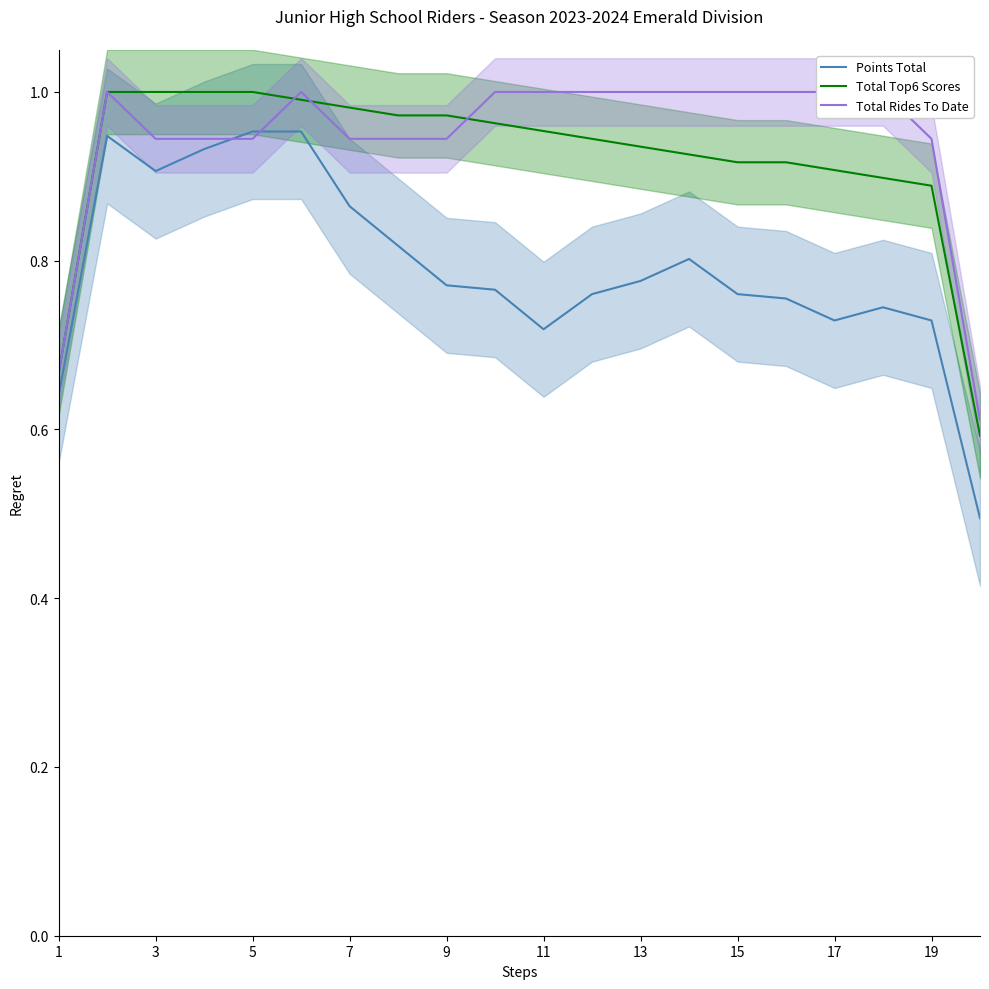

Where is the first local minimum for Points Total?

3